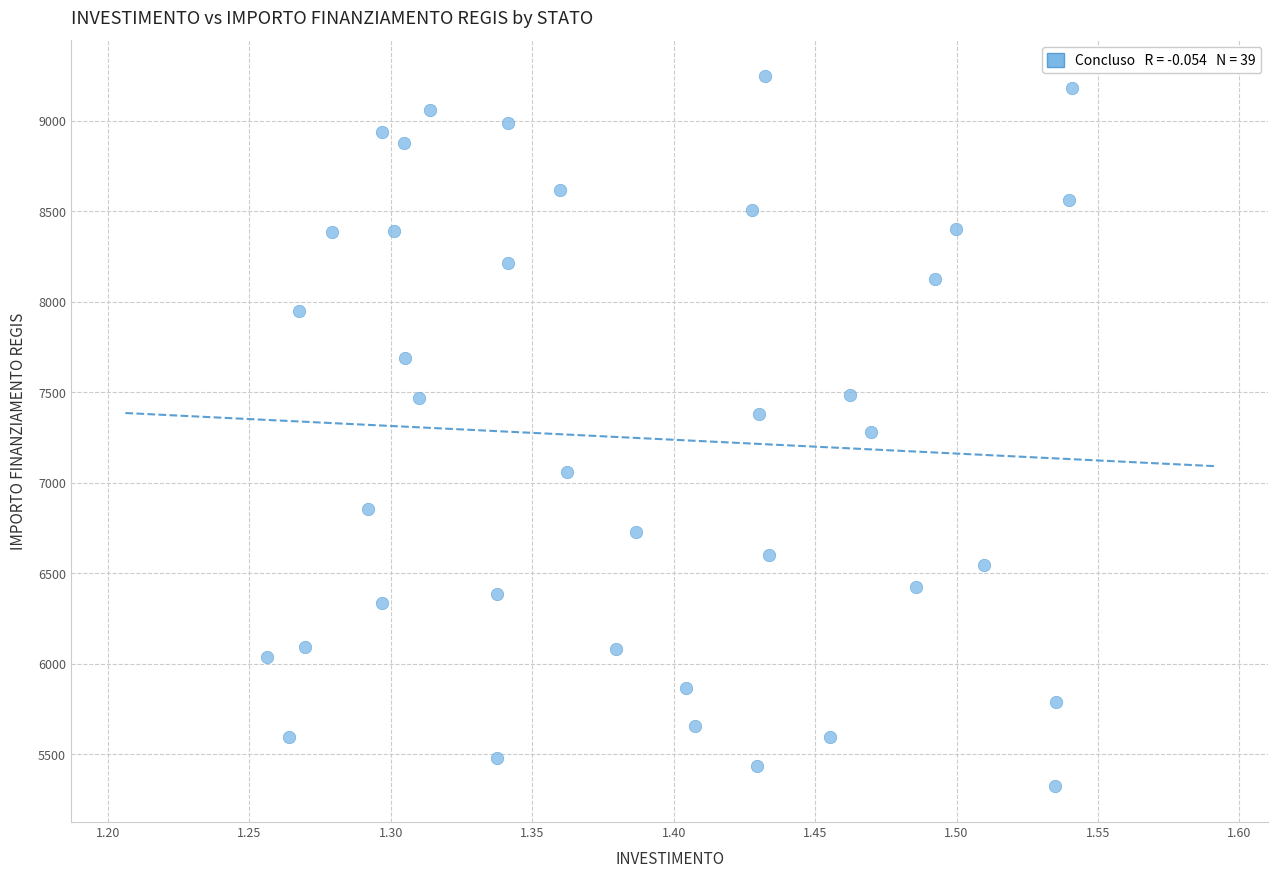

What is the range of Y values (max minus min)?

3925.5